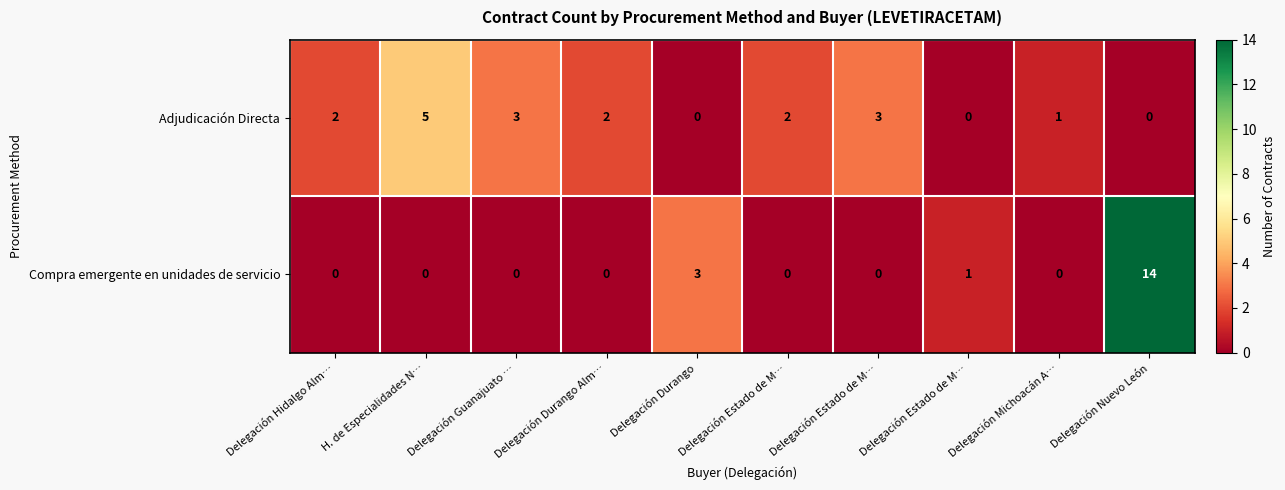

What is the spread (max minus min) of values at Delegación Michoacán A…?

1